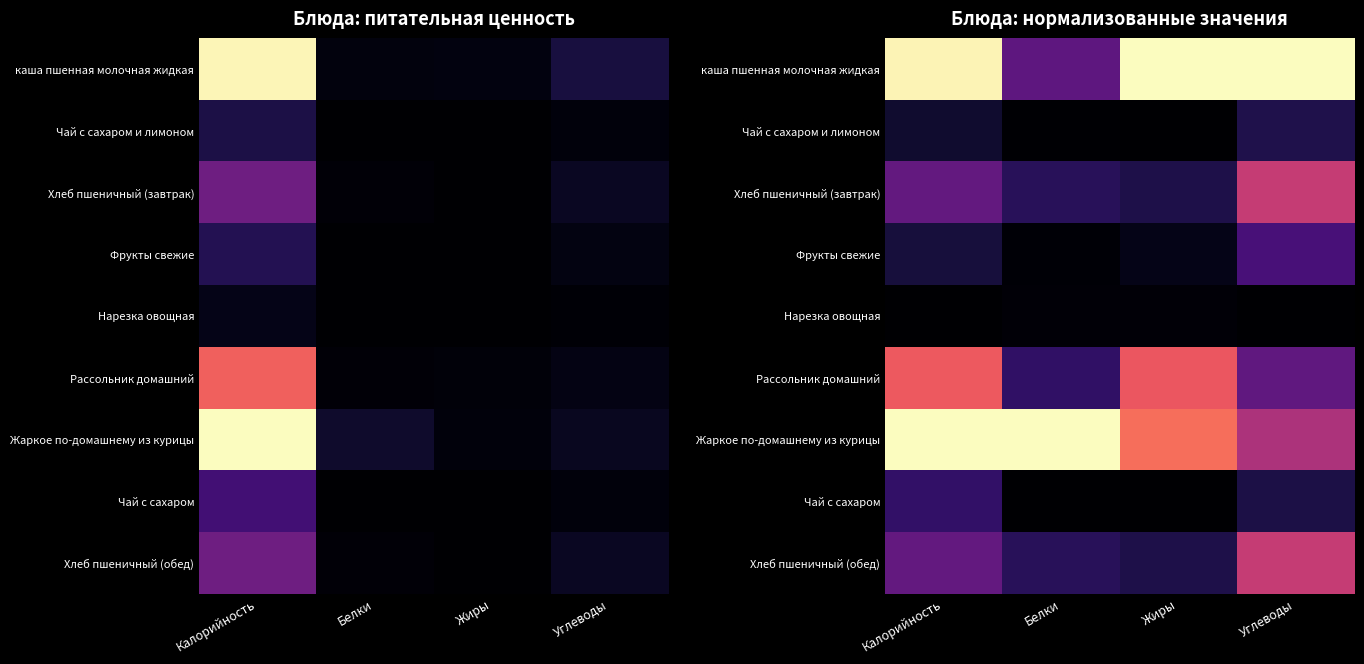

At how many categories does at least one series exceed 0?

4